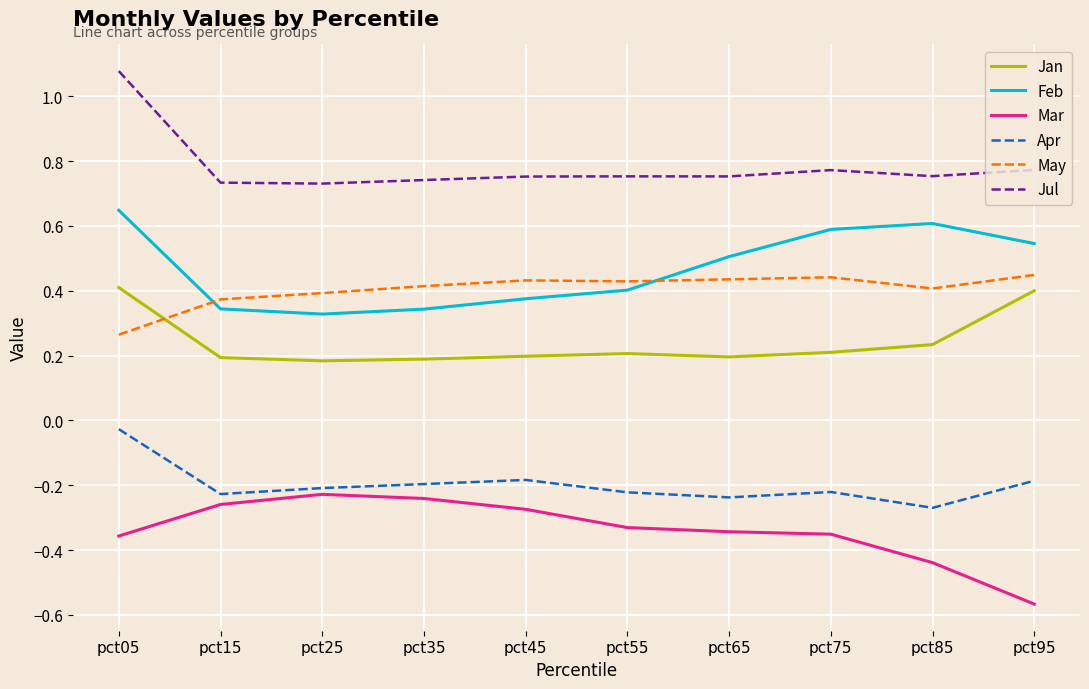

The value of Jul at pct25 is 0.2. True or false?

False